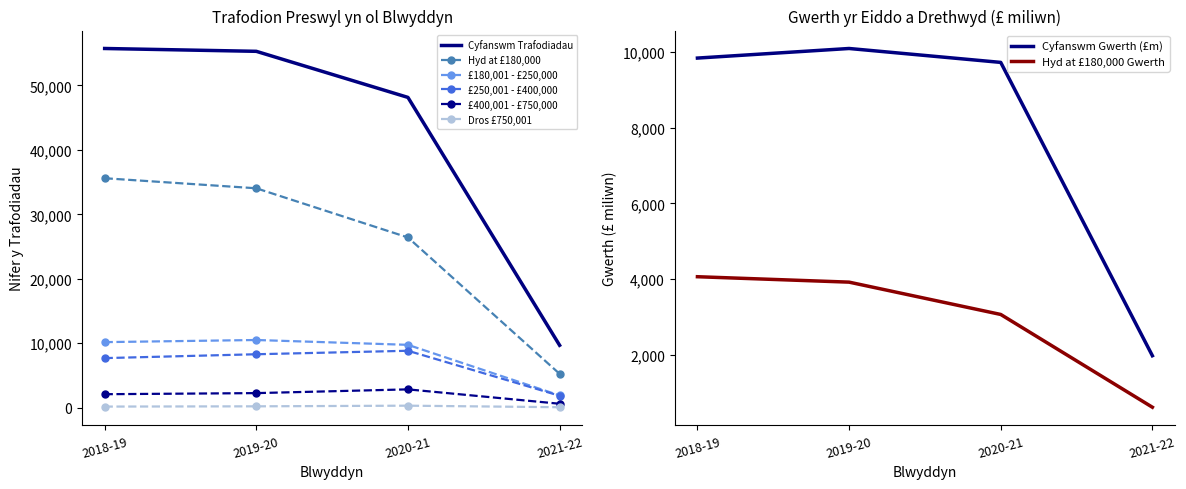

True or false: £400,001 - £750,000 has a value of 2260 at 2019-20.

True